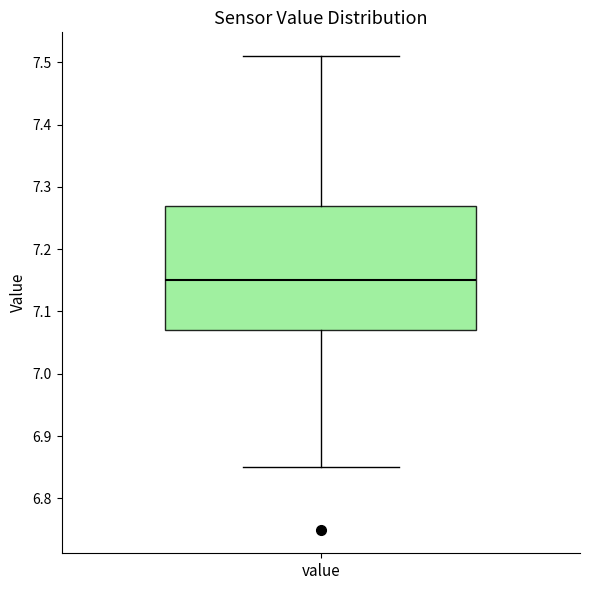

Where is the lower edge of the box for value on the y-axis? The values are not printed on the chart, so give them approximately, as read against the axis.

7.07